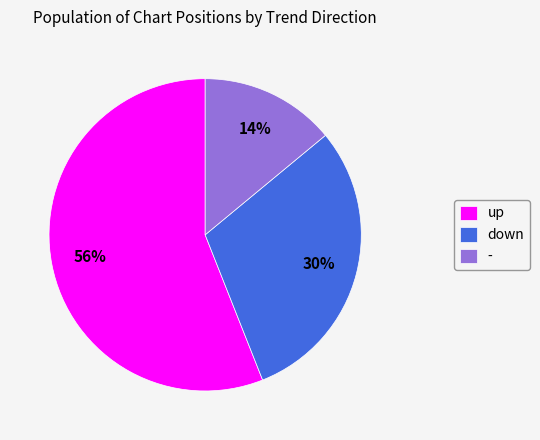

Which category has the smallest portion of the pie?

-